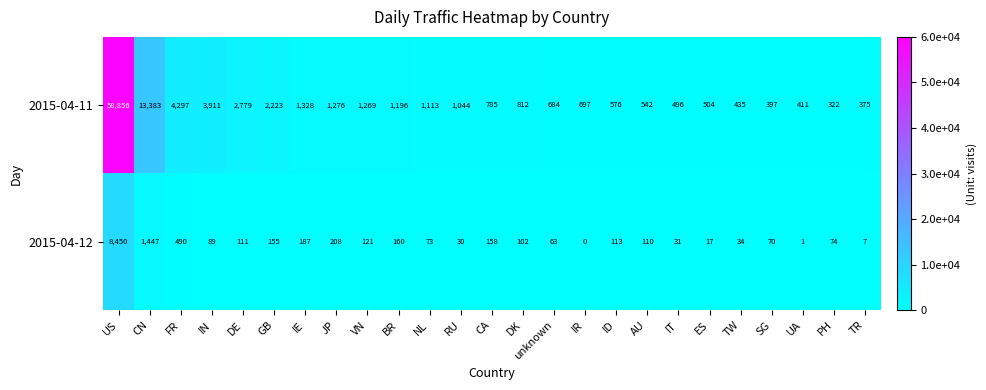

What is the highest value of the 2015-04-11 series?

58856